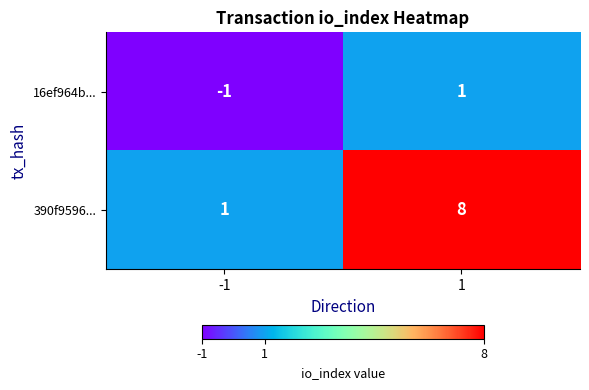

What is the difference between the highest and lowest values at 1?

7